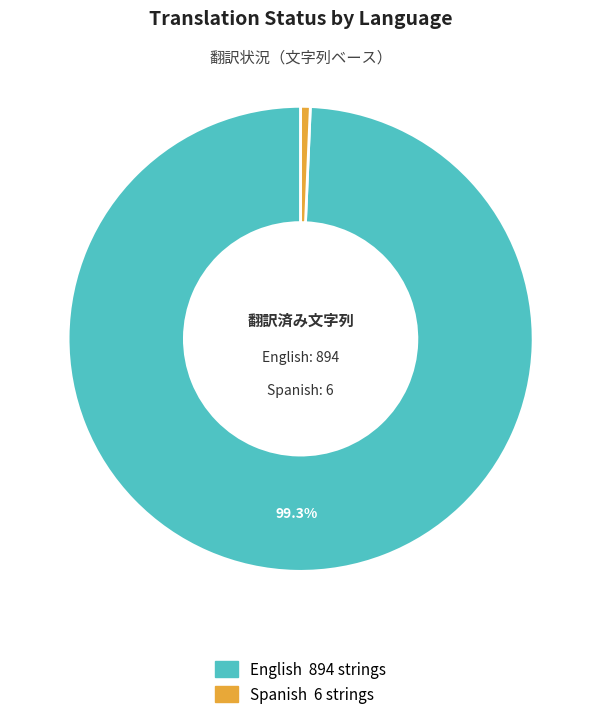

Rank the categories by value from lowest to highest.

Spanish, English